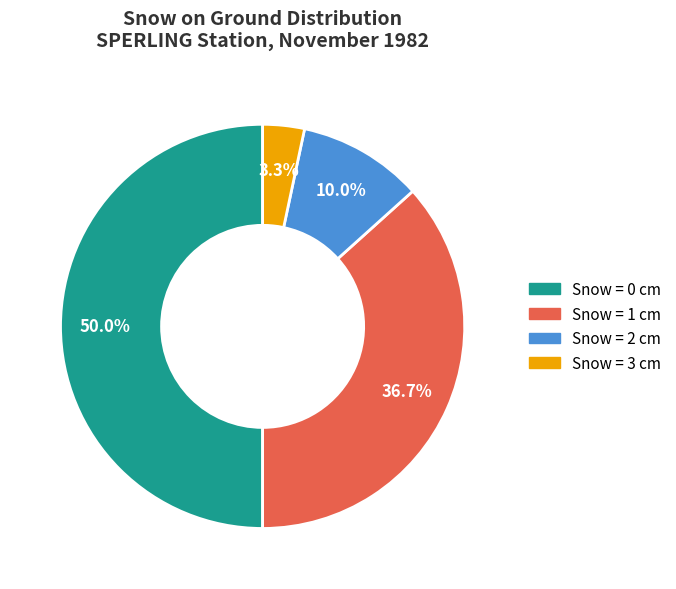

To the nearest percent, what is the average slice percentage?

25%